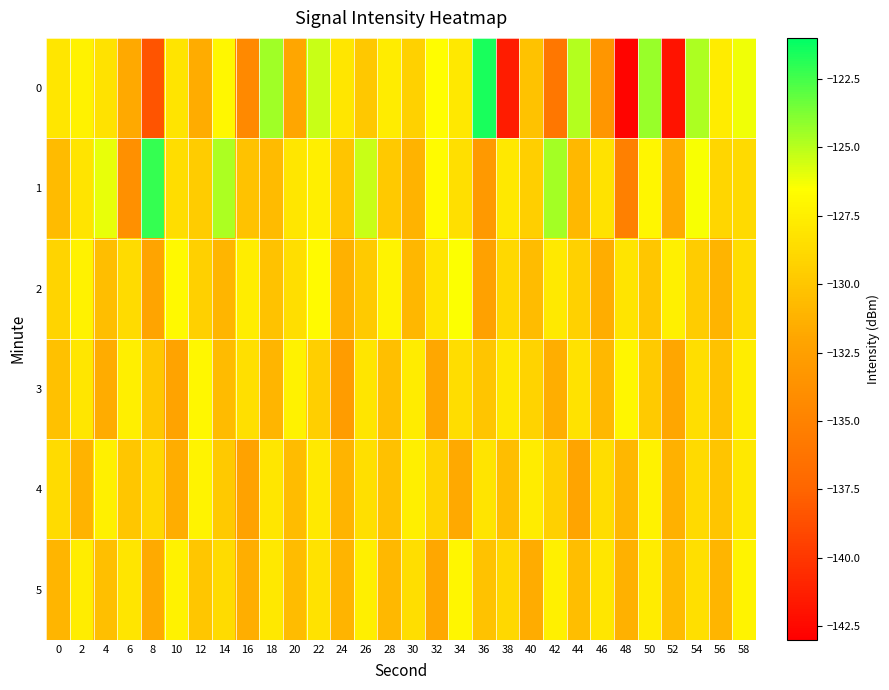

At which category is the sum across all series the highest?

22